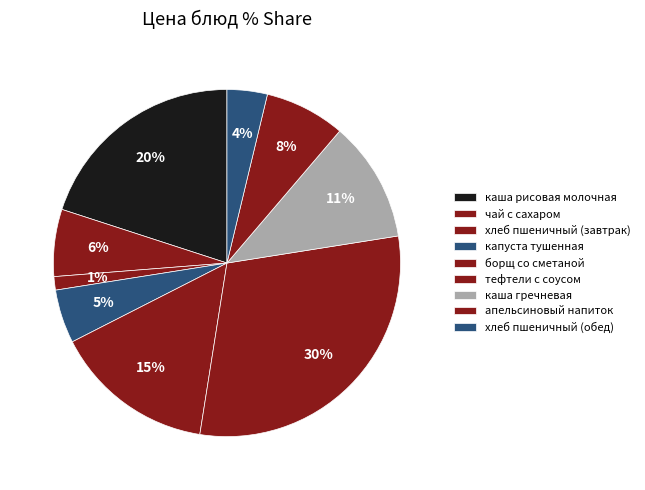

How many slices are in this pie chart?

9